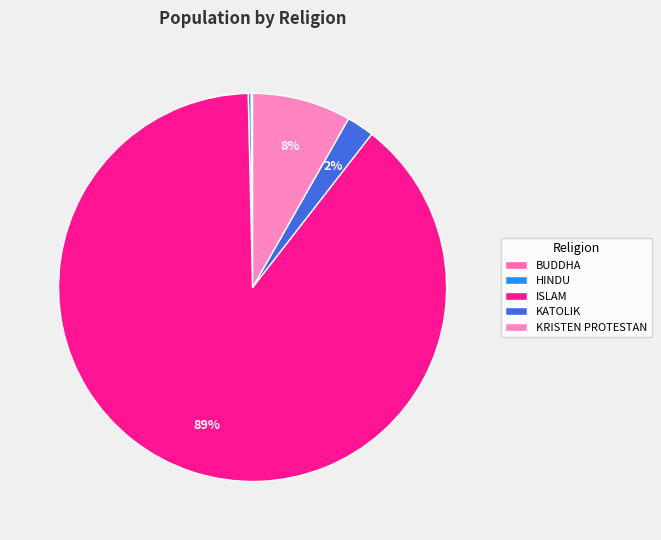

True or false: ISLAM accounts for 89% of the total.

True